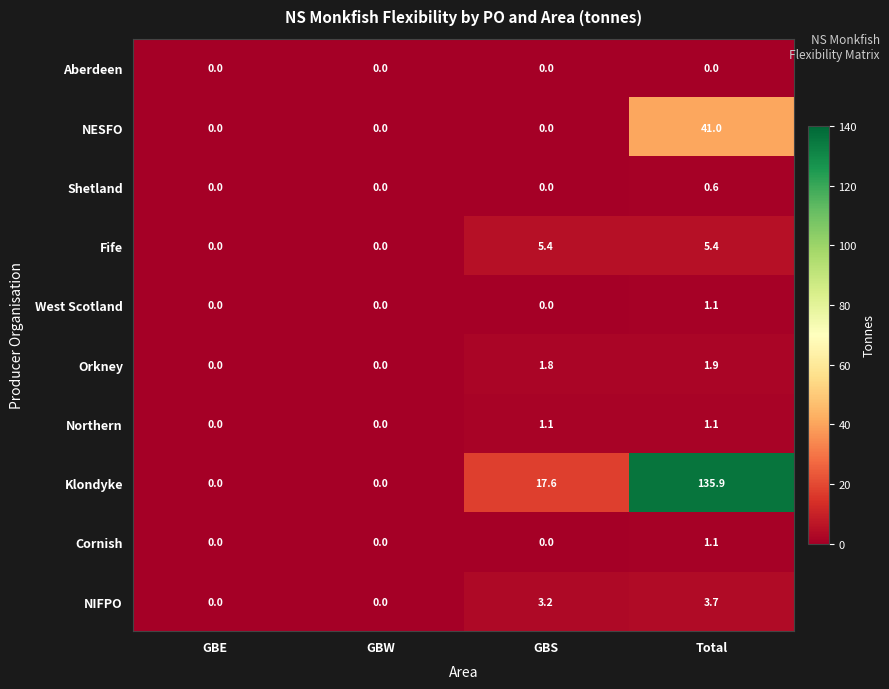

Which series changed the most between GBW and GBS?

Klondyke